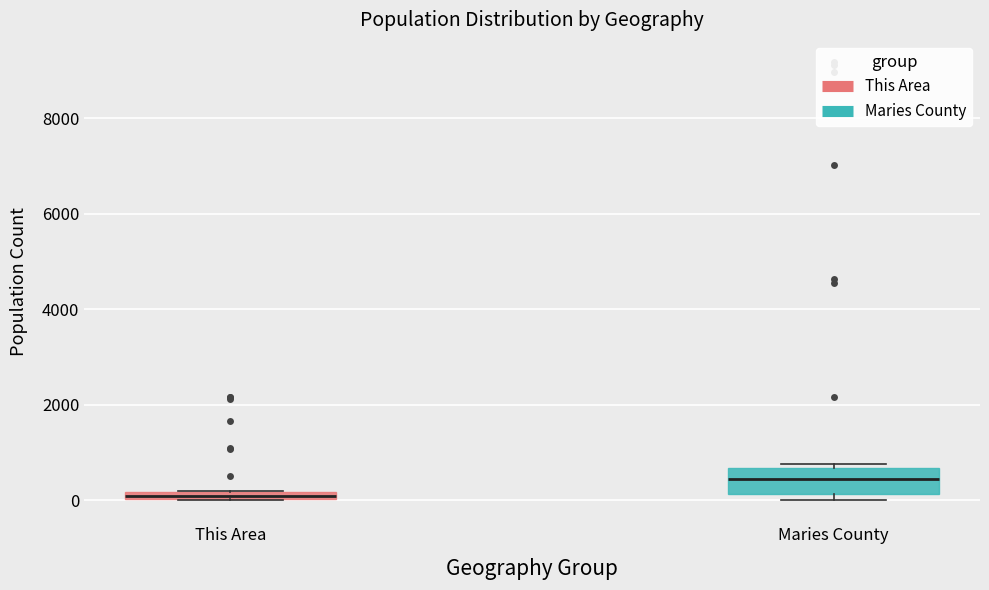

Which box's median line is the lowest?

This Area